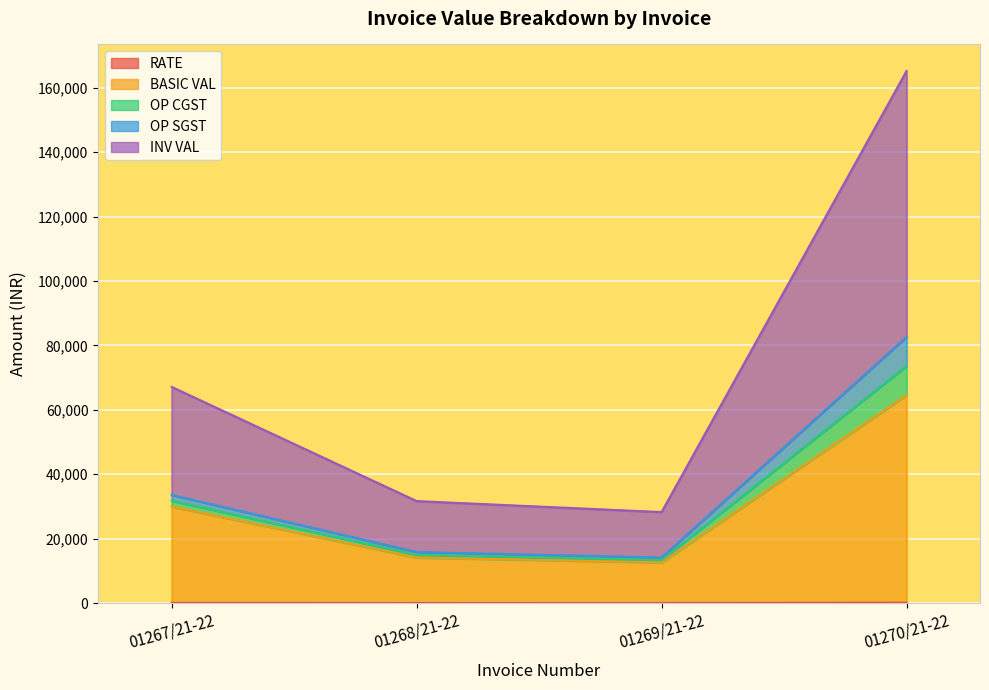

What is the difference between the maximum and minimum values in the OP SGST series?

68496.1